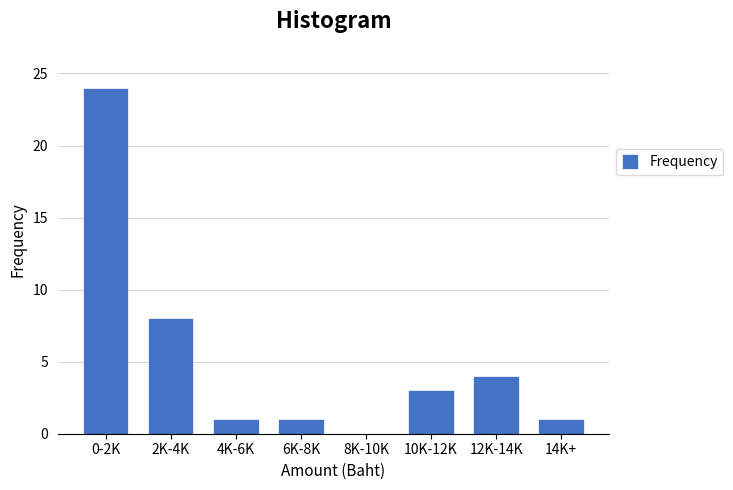

Reading left to right, extract all data points from this chart.

0-2K=24	2K-4K=8	4K-6K=1	6K-8K=1	8K-10K=0	10K-12K=3	12K-14K=4	14K+=1